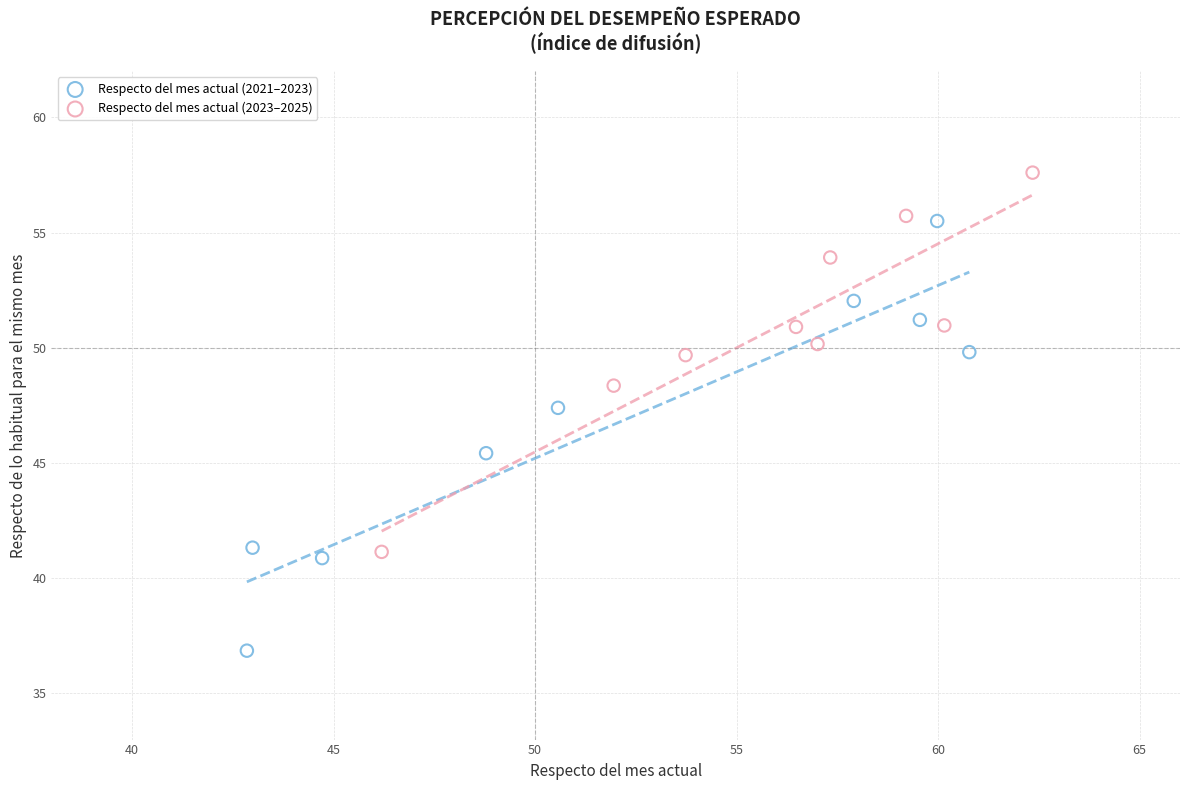

Which series reaches the maximum Y coordinate?

Respecto del mes actual (2023–2025)